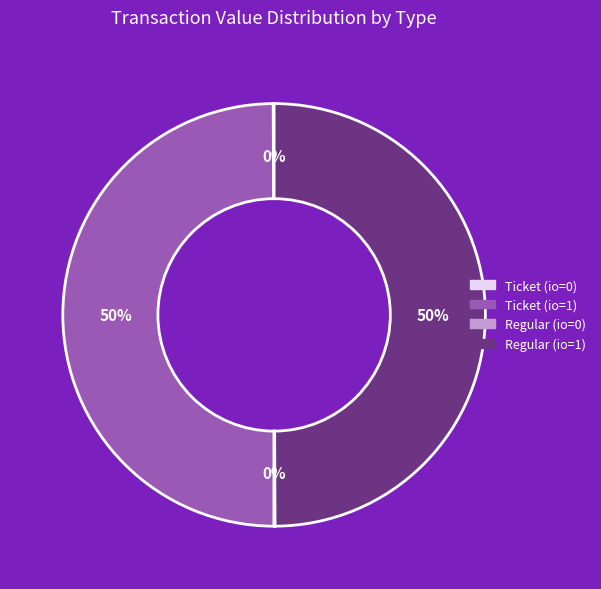

What percentage is the Ticket (io=1) slice, to the nearest percent?

50%